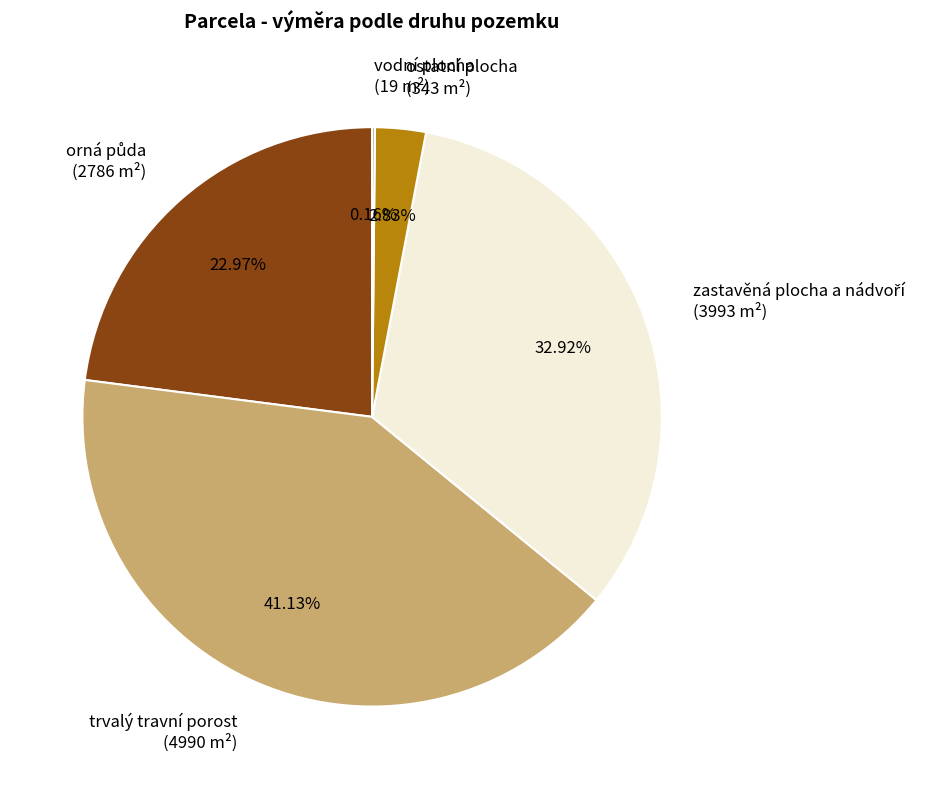

Is there any slice that represents more than half of the pie?

No